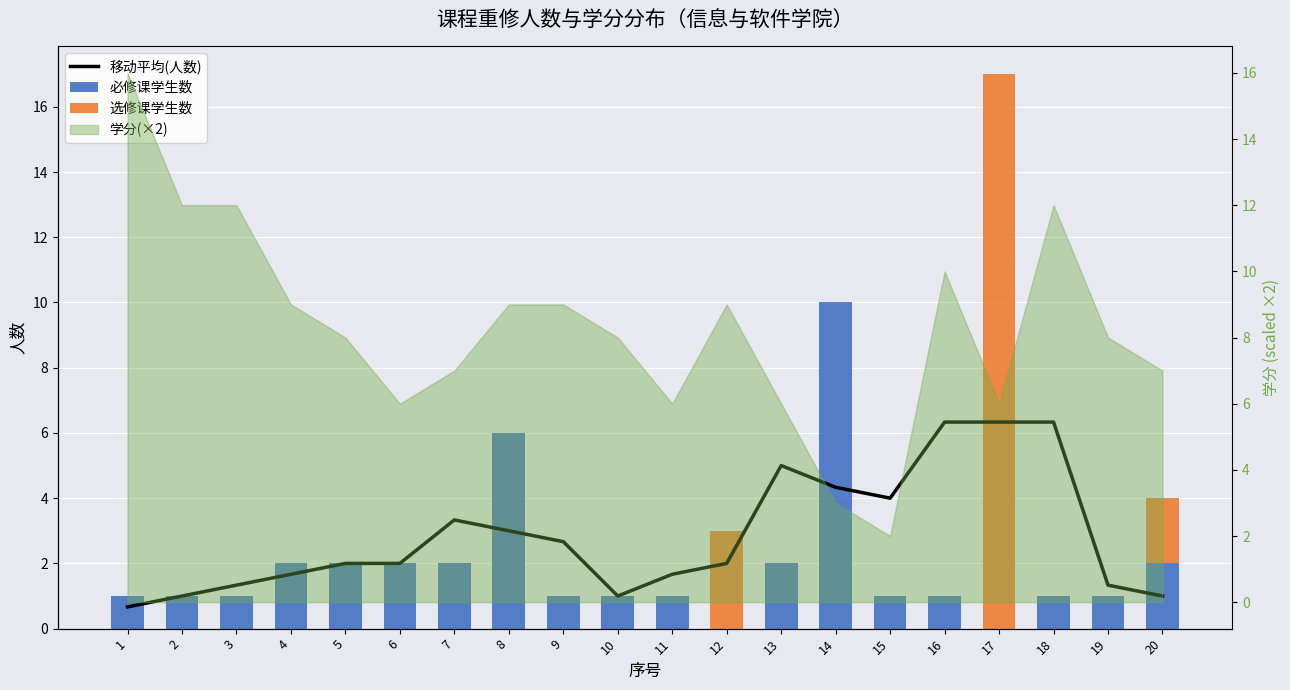

What is the greatest value displayed?

17.0